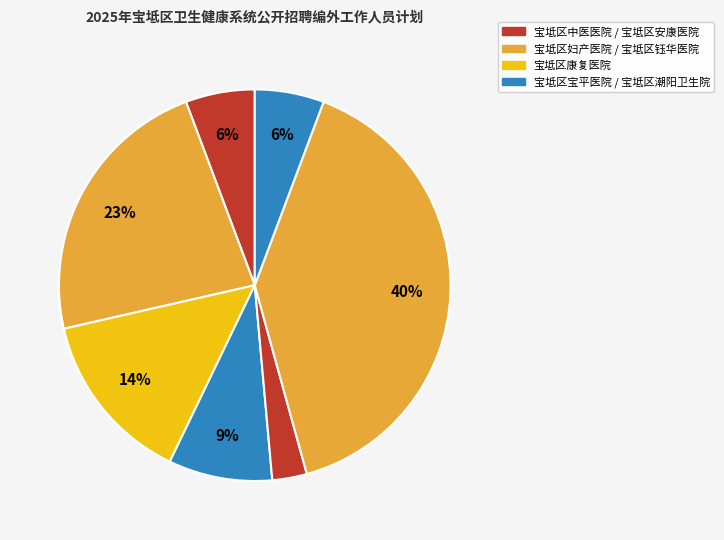

Which slice is the largest?

宝坻区妇产医院(专技岗4)